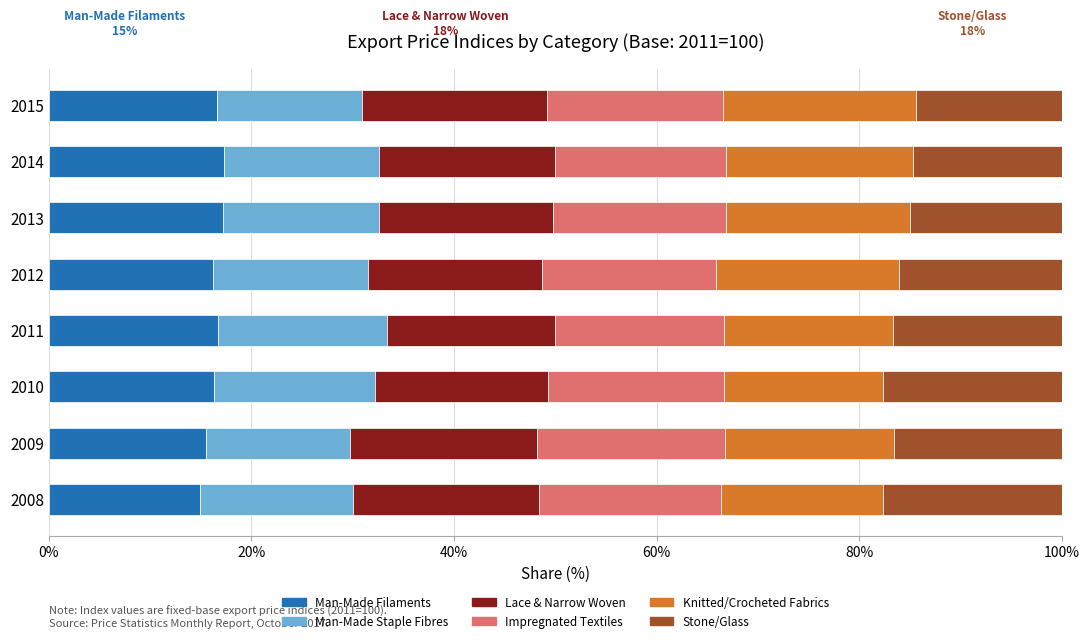

What is the average value of the Man-Made Filaments series?

16.3